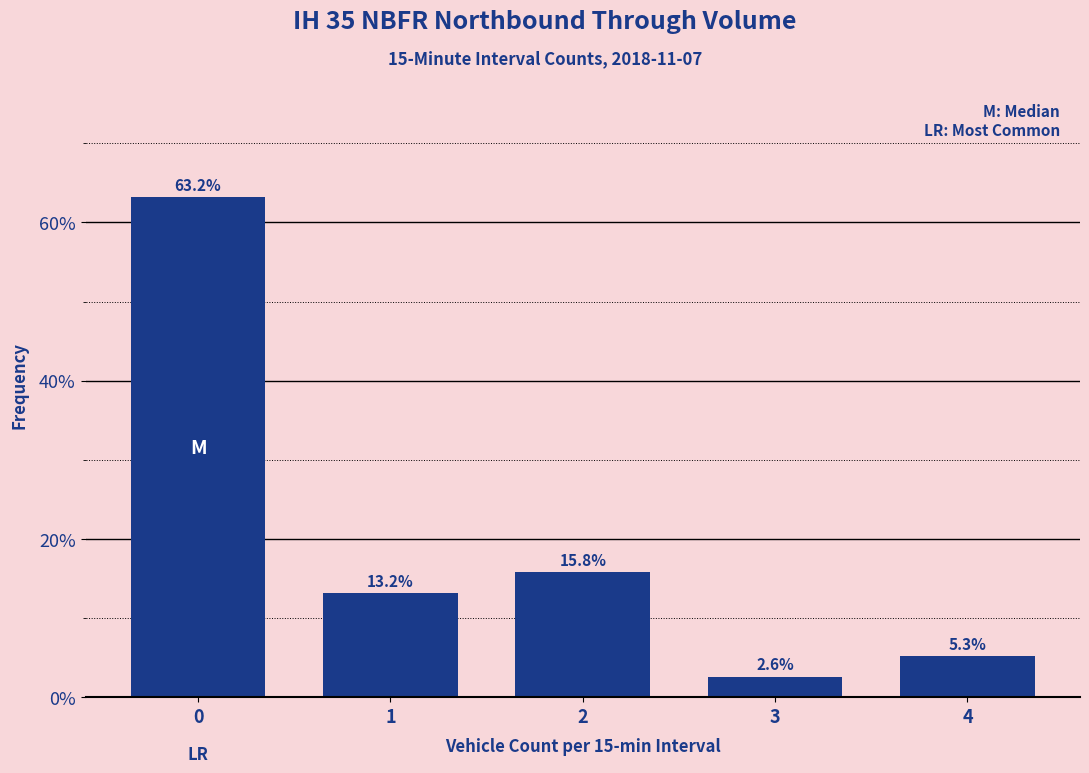

Reading right to left, extract all data points from this chart.

5.3	2.6	15.8	13.2	63.2